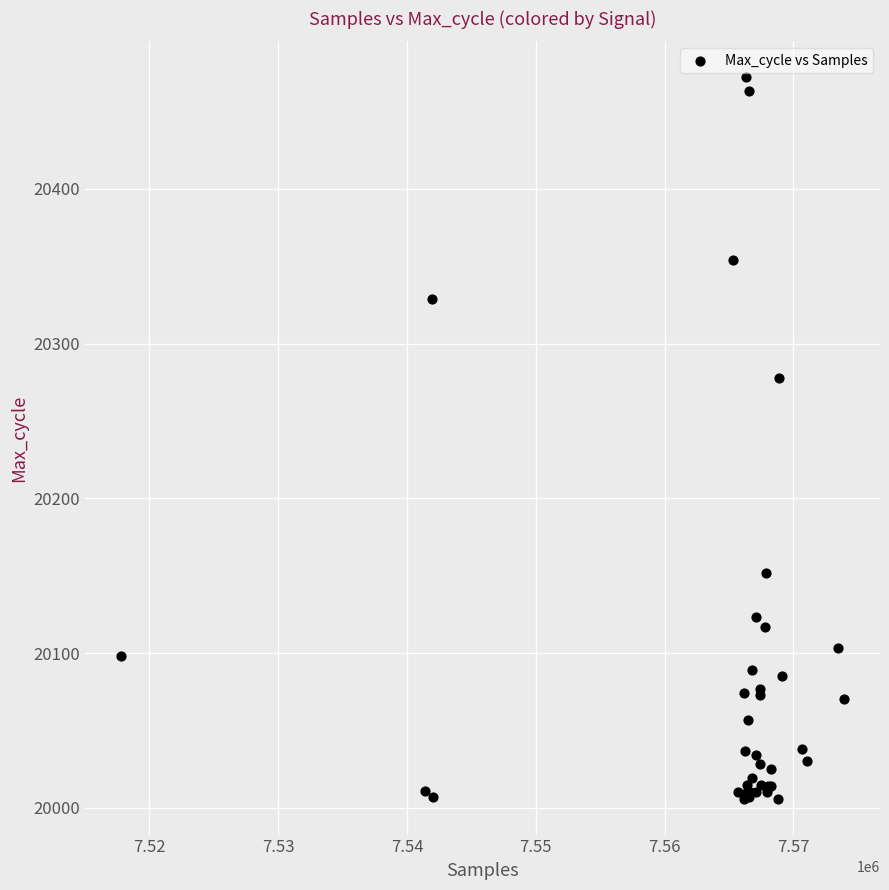

What Y value in the scatter plot is closest to 20239?

20278